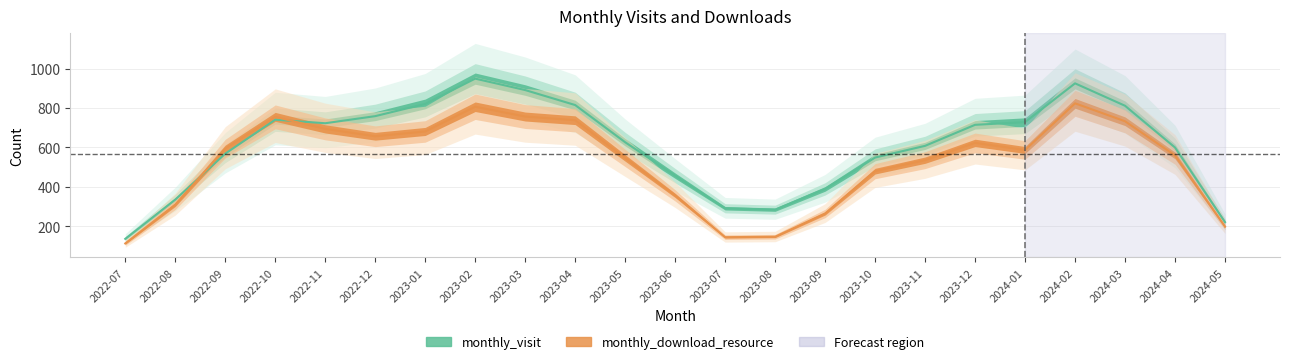

What is the difference between the maximum and minimum values in the monthly_visit series?

812.7